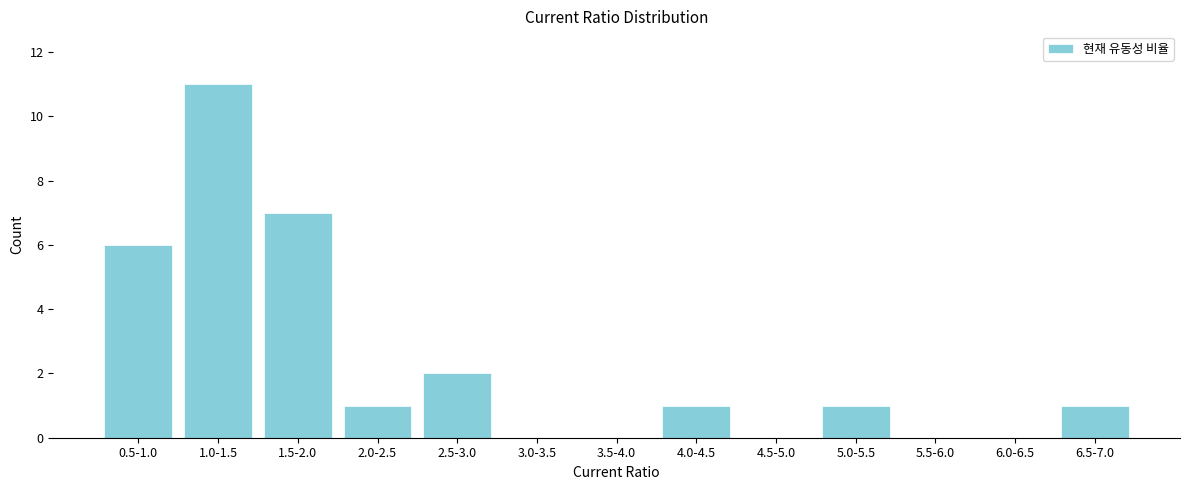

Reading right to left, list all the values displayed in this chart.

6.5-7.0=1	6.0-6.5=0	5.5-6.0=0	5.0-5.5=1	4.5-5.0=0	4.0-4.5=1	3.5-4.0=0	3.0-3.5=0	2.5-3.0=2	2.0-2.5=1	1.5-2.0=7	1.0-1.5=11	0.5-1.0=6